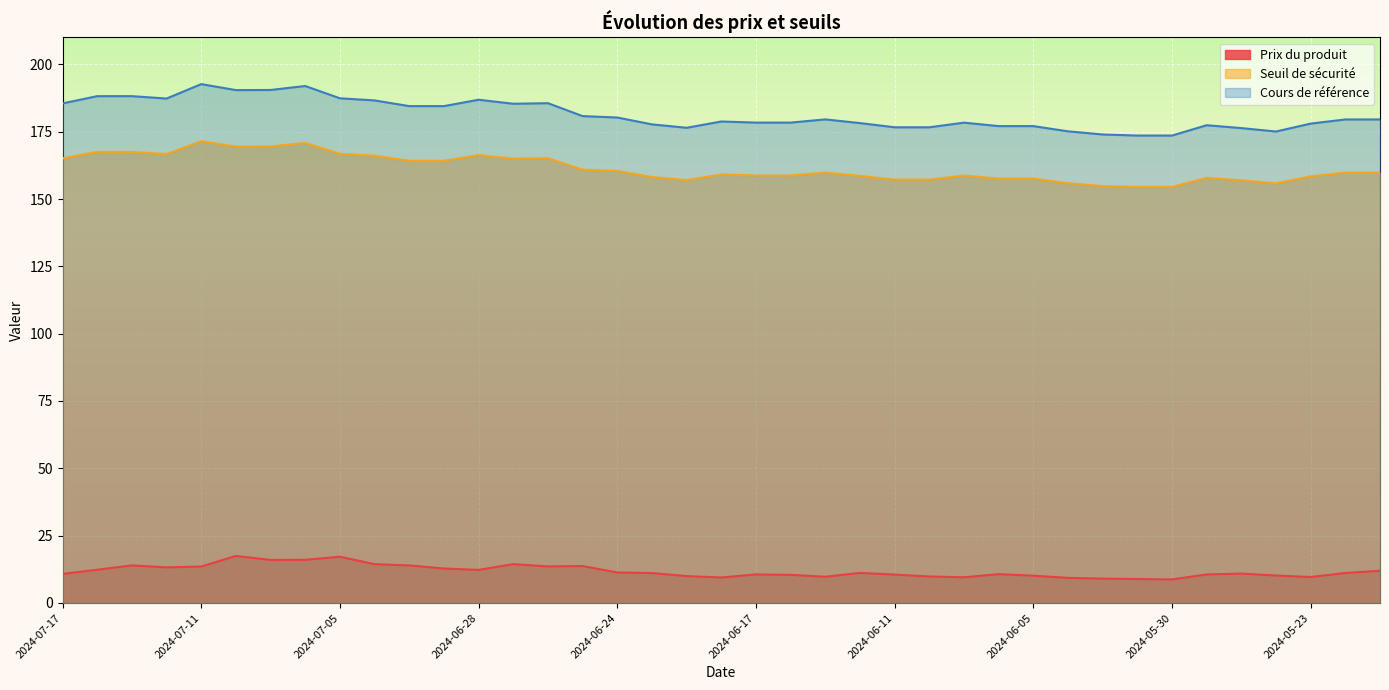

The value of Prix du produit at 2024-05-22 is 11.1. True or false?

True